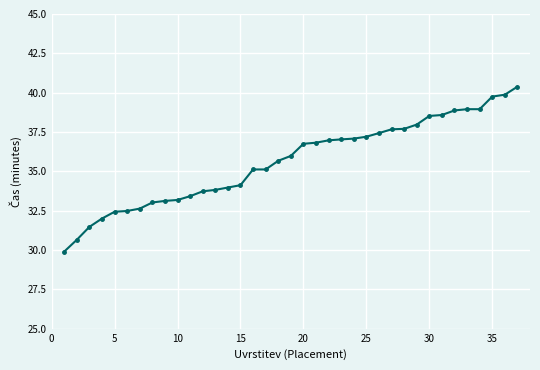

What is the difference between the maximum and minimum values?

10.5